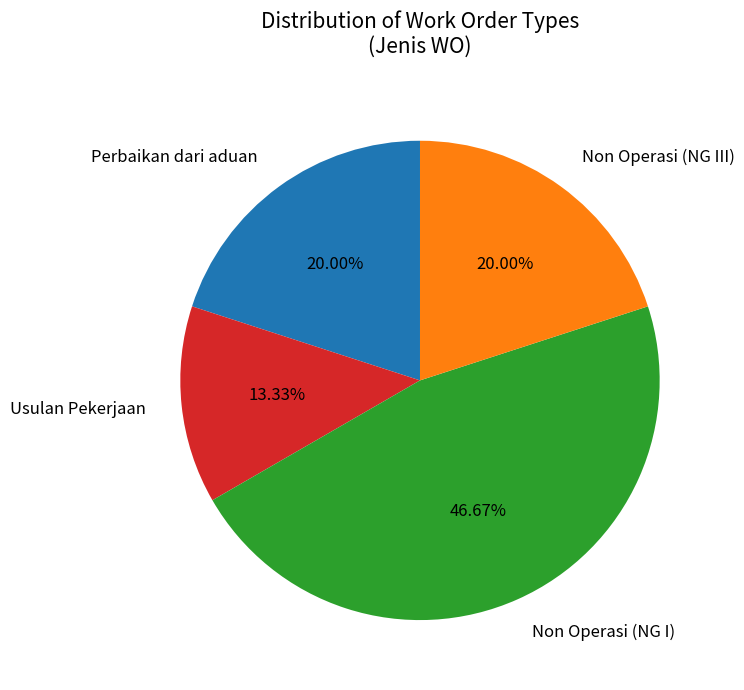

Is Perbaikan dari aduan the majority of the pie?

No